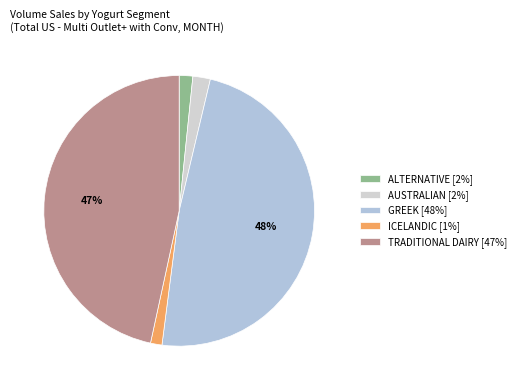

Combined, what portion of the pie is GREEK and TRADITIONAL DAIRY?

94.9%